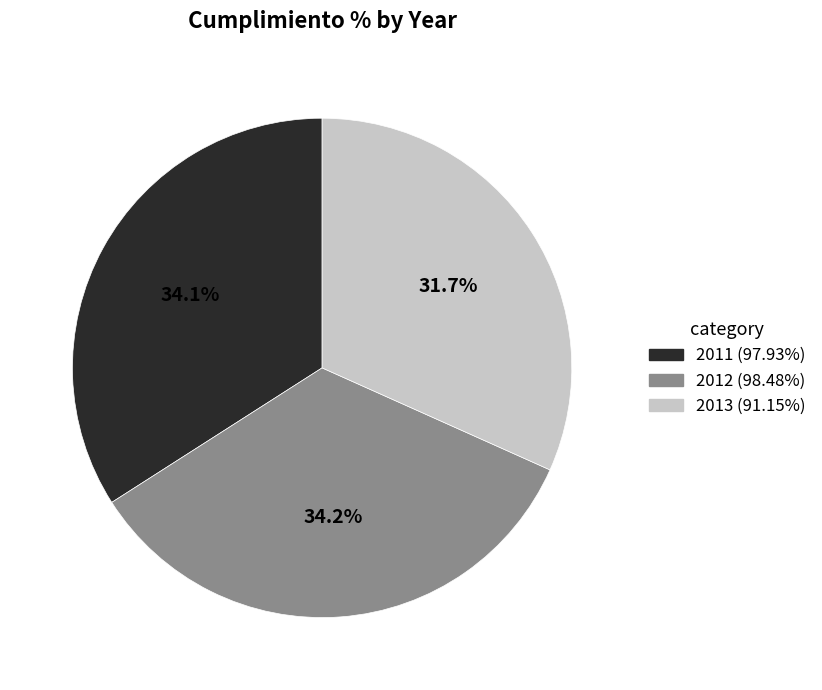

Does 2011 account for over 50% of the chart?

No